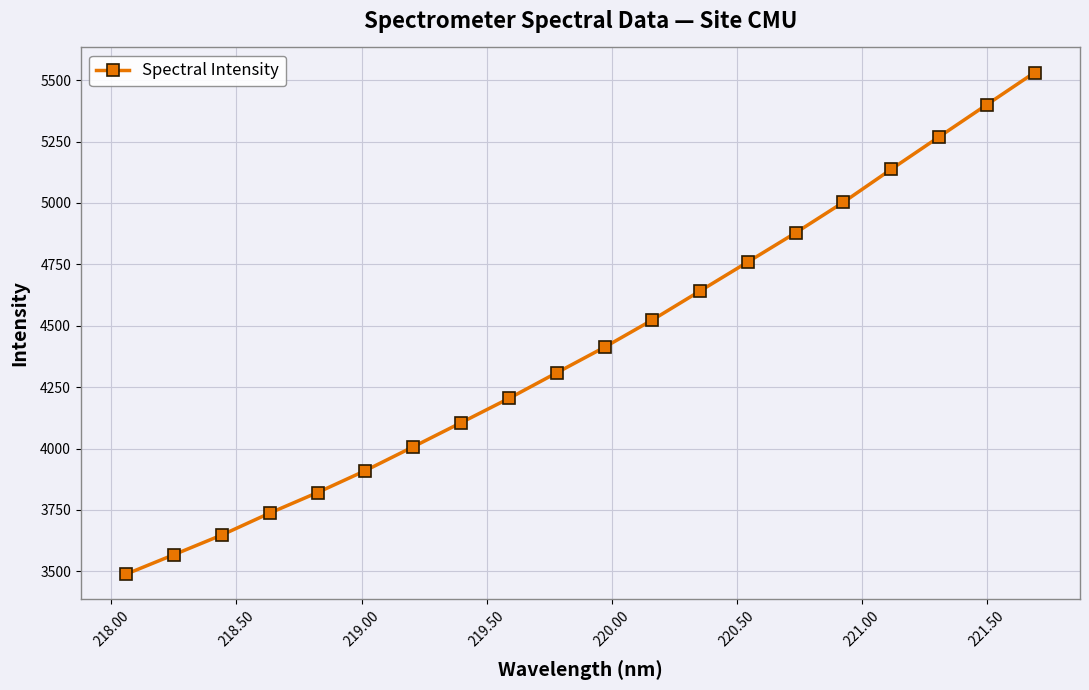

What is the minimum value shown in the chart?

3489.0